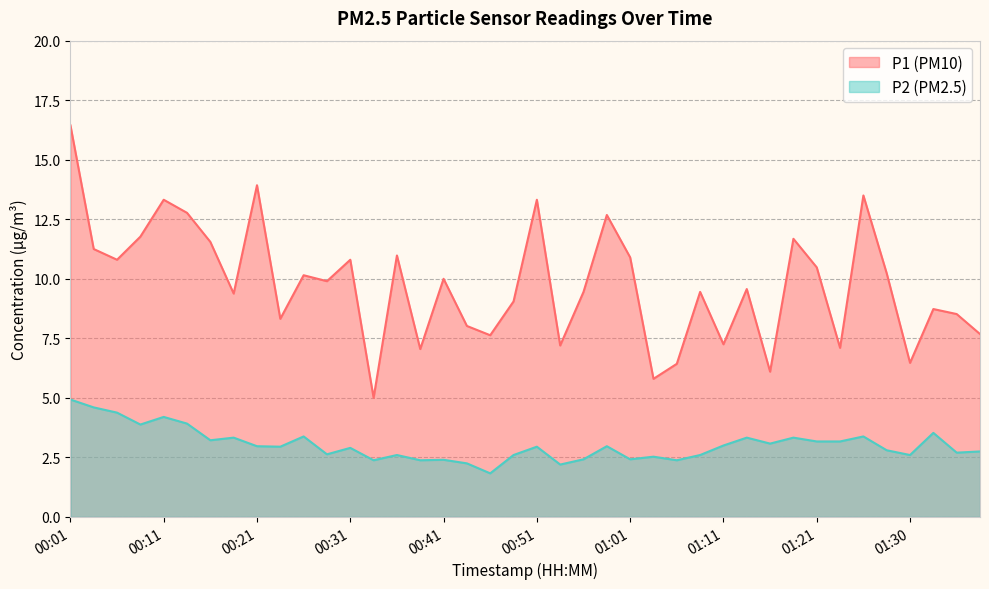

What is the difference between the maximum and minimum values in the P2 series?

3.1